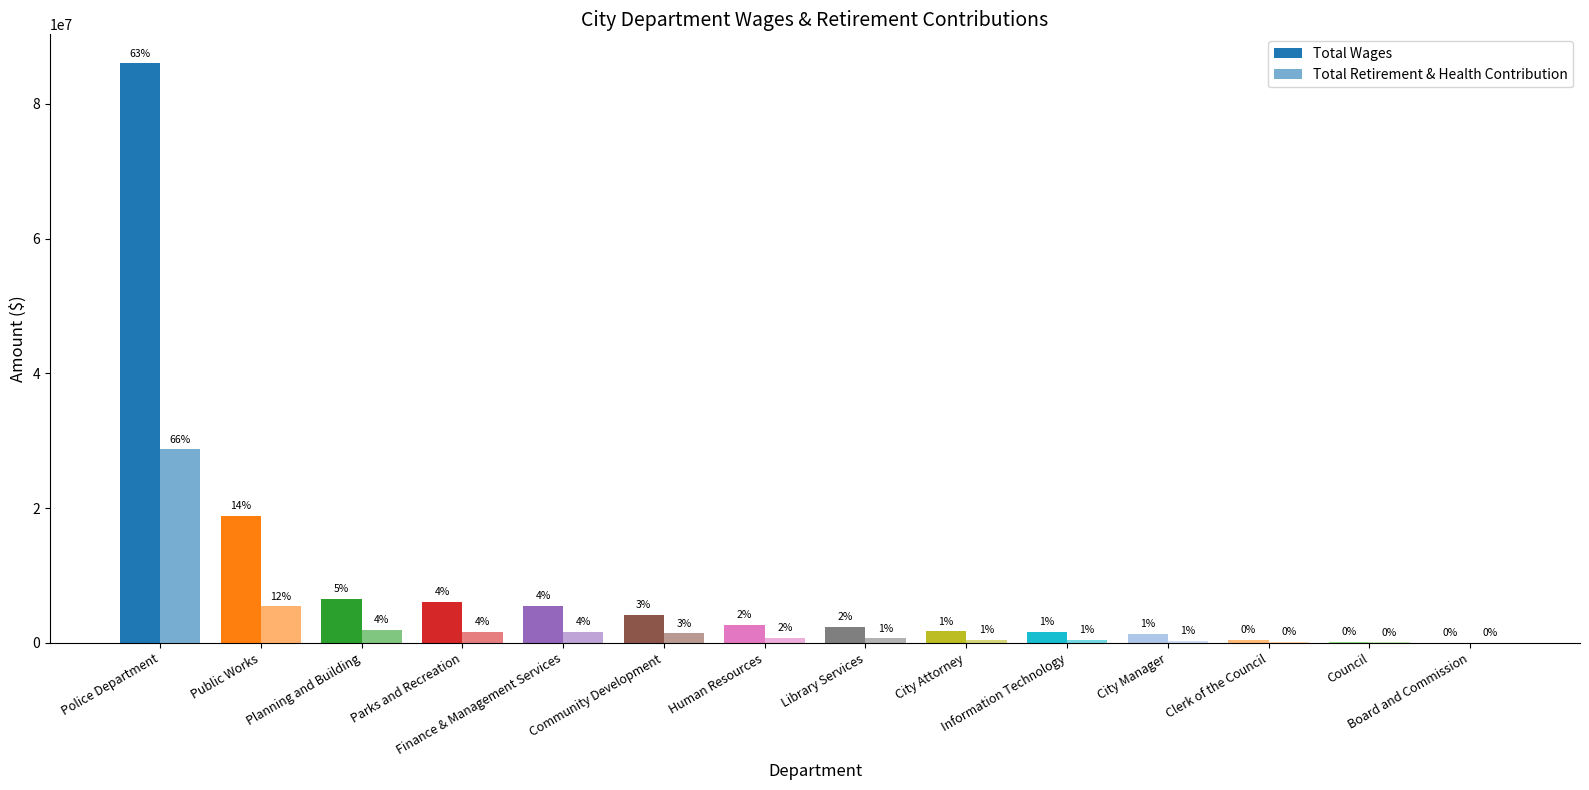

Which series has the widest spread of values?

Total Wages